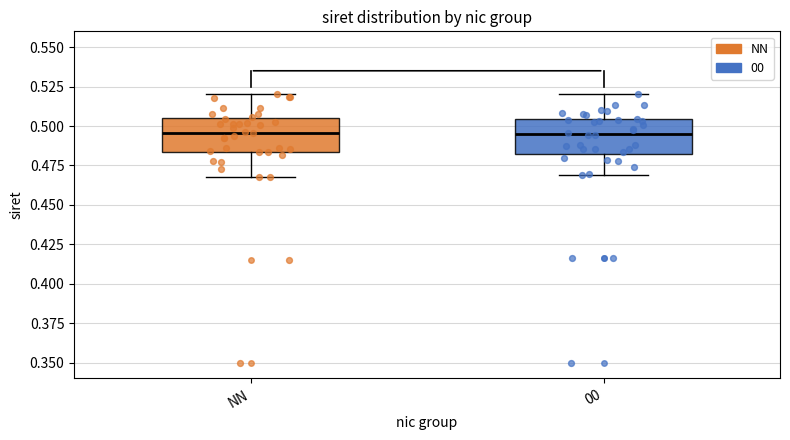

Reading left to right, read every box against the y-axis: the position of its median line, the range the box covers, and the ends of its whiskers. The values are not printed on the chart, so give them approximately, as read against the axis.

NN: median 0.495, box 0.485 to 0.505, whiskers 0.465 to 0.520
00: median 0.495, box 0.480 to 0.505, whiskers 0.470 to 0.520